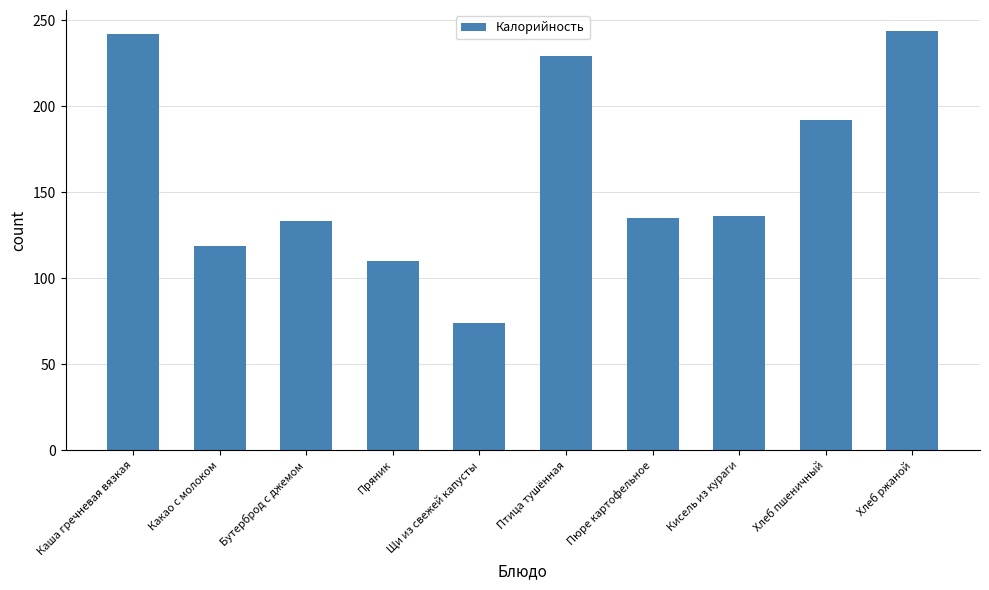

How many data points does each series have?

10